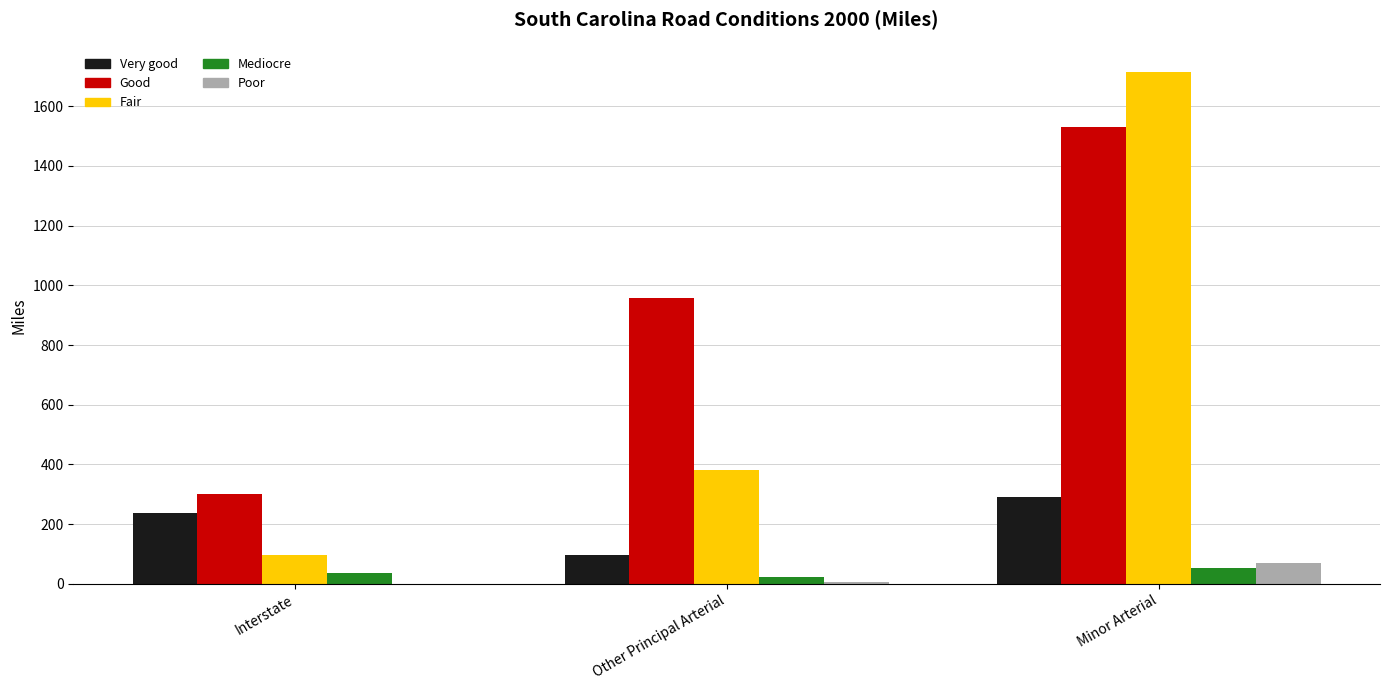

Which series has the largest total across all categories?

Good